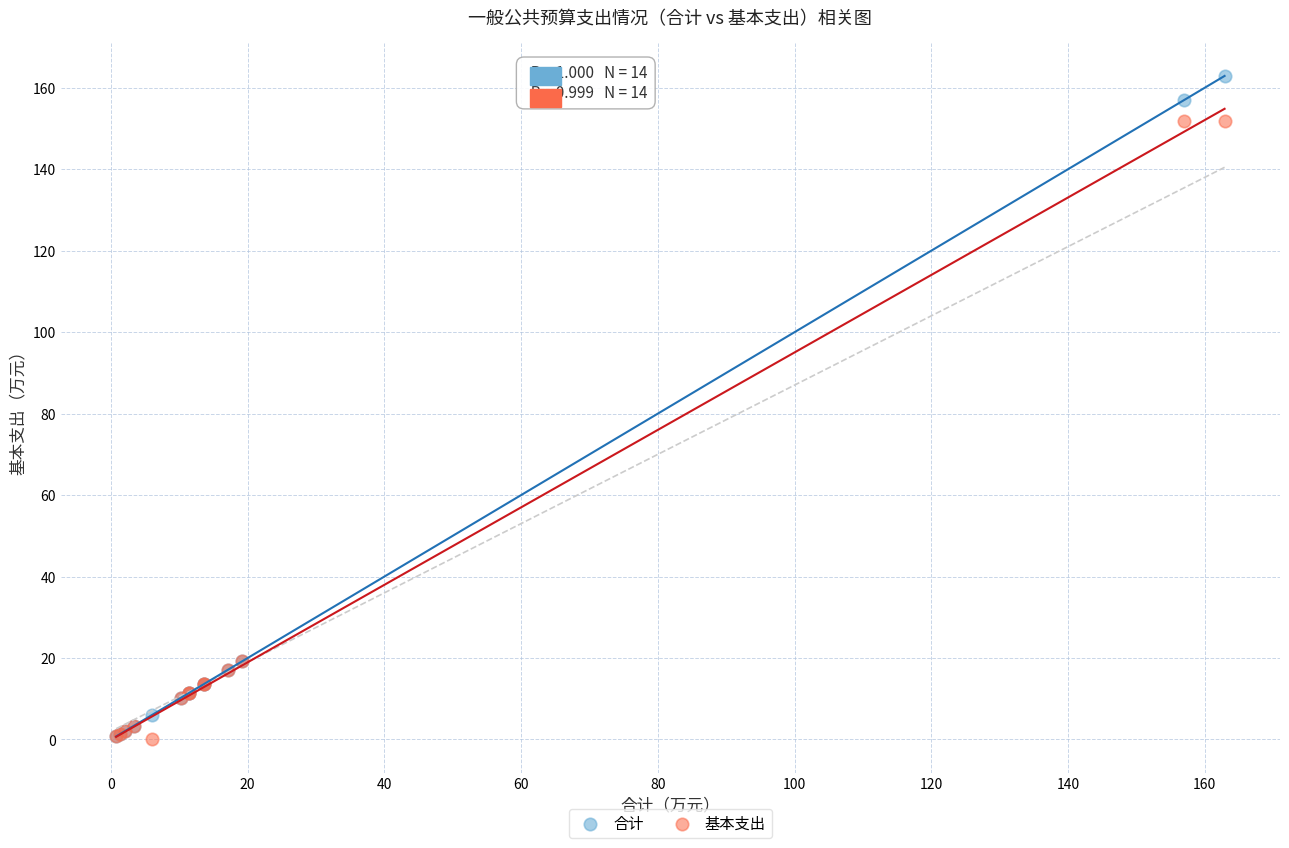

What are all the series names shown in the legend?

合计, 基本支出